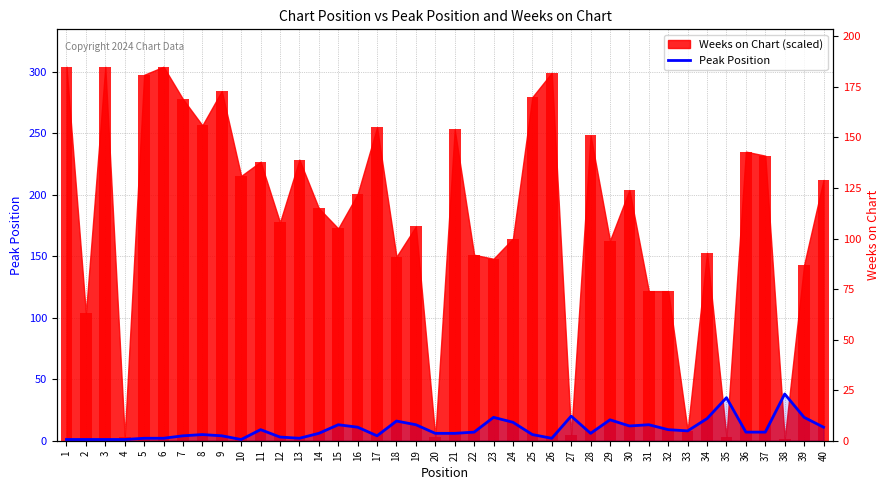

Reading left to right, extract all data points from this chart.

1=1	2=1	3=1	4=1	5=2	6=2	7=4	8=5	9=4	10=1	11=9	12=3	13=2	14=6	15=13	16=11	17=4	18=16	19=13	20=6	21=6	22=7	23=19	24=15	25=5	26=2	27=20	28=6	29=17	30=12	31=13	32=9	33=8	34=18	35=35	36=7	37=7	38=38	39=19	40=11